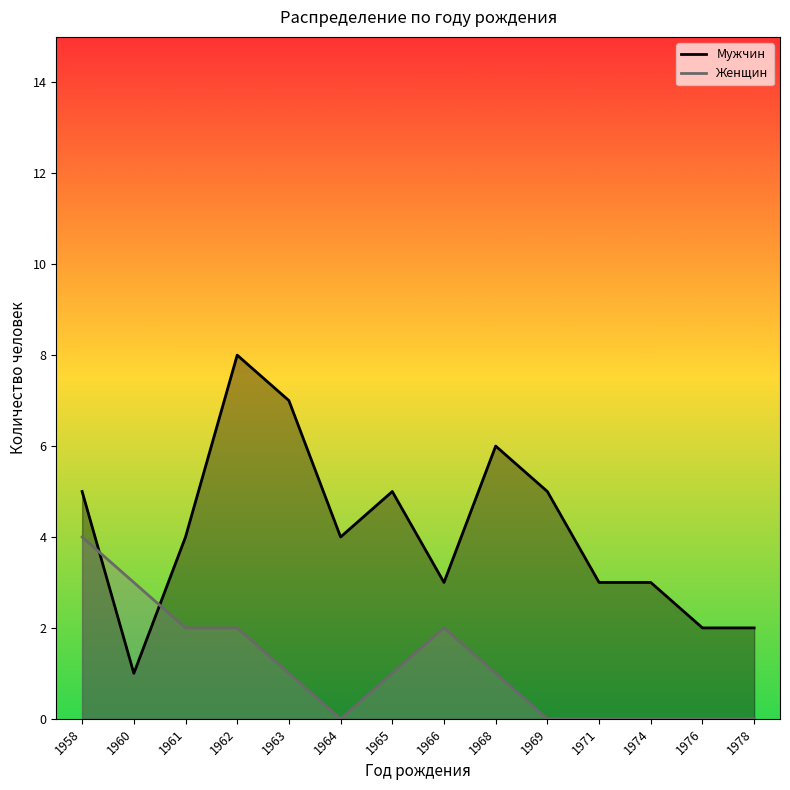

At which label does Мужчин first exceed 4?

1958